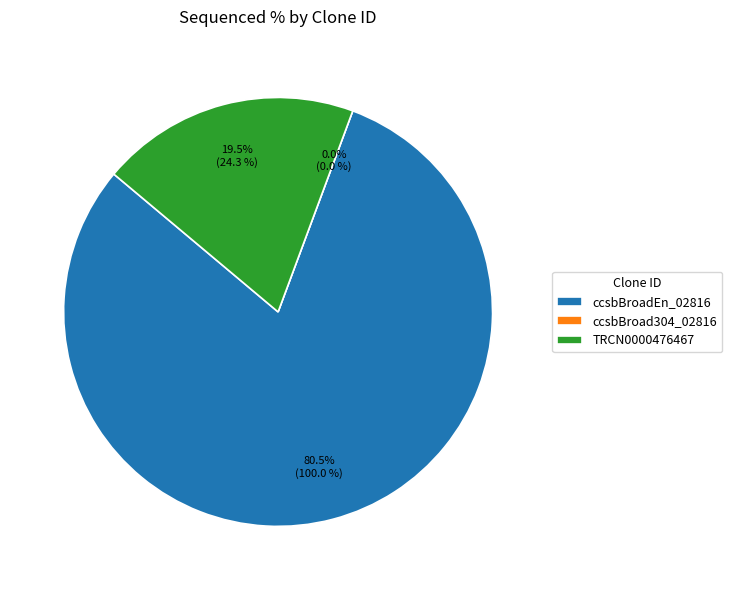

Do TRCN0000476467 and ccsbBroadEn_02816 together represent more than half of the pie?

Yes